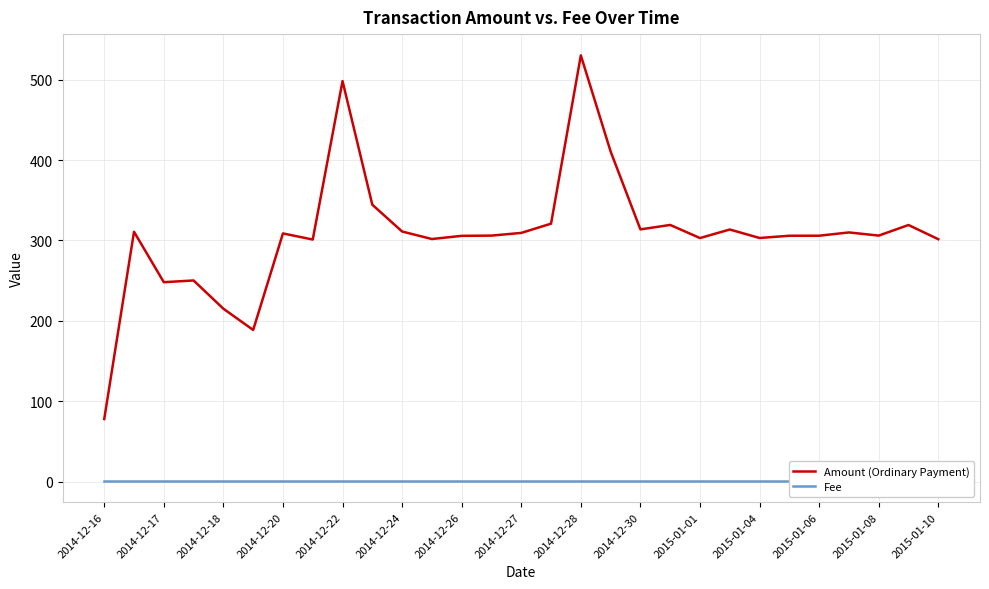

Which category has the lowest value in the Amount (Ordinary Payment) series?

2014-12-16